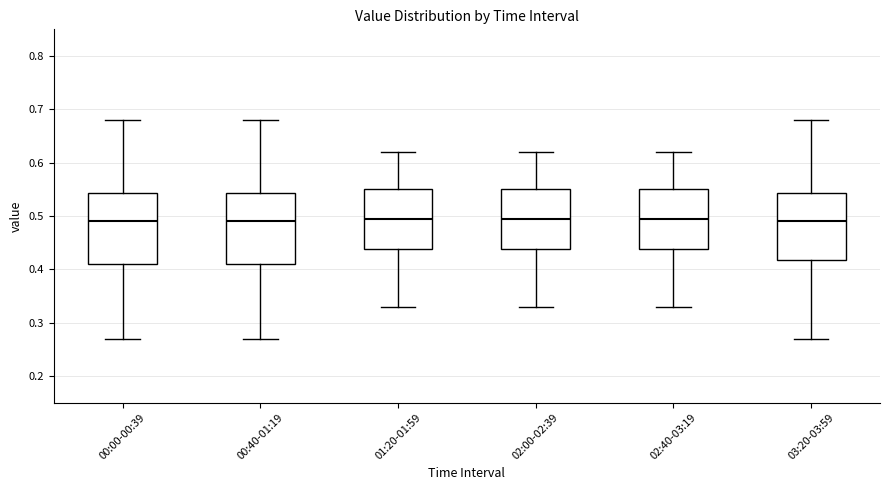

Where does the upper whisker of the box for 00:40-01:19 end on the y-axis? The values are not printed on the chart, so give them approximately, as read against the axis.

0.68